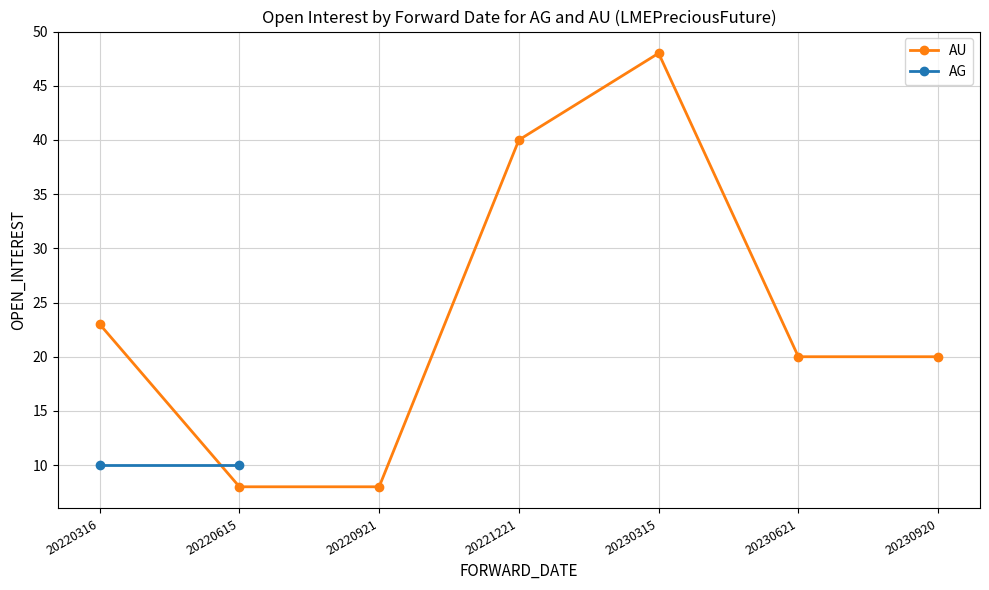

List the labels in order of value, largest first.

20230315, 20221221, 20220316, 20230621, 20230920, 20220615, 20220921